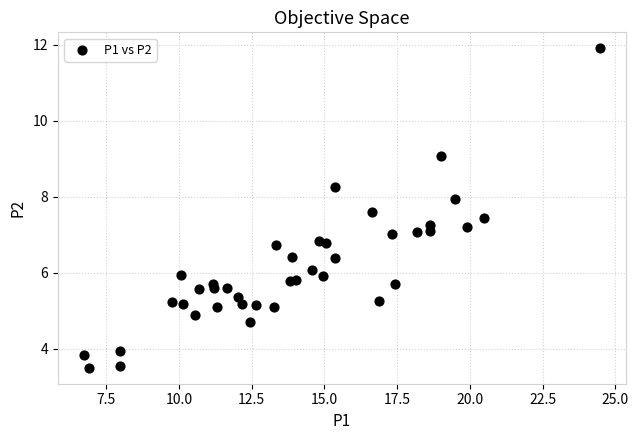

What is the range of X values (max minus min)?

17.8